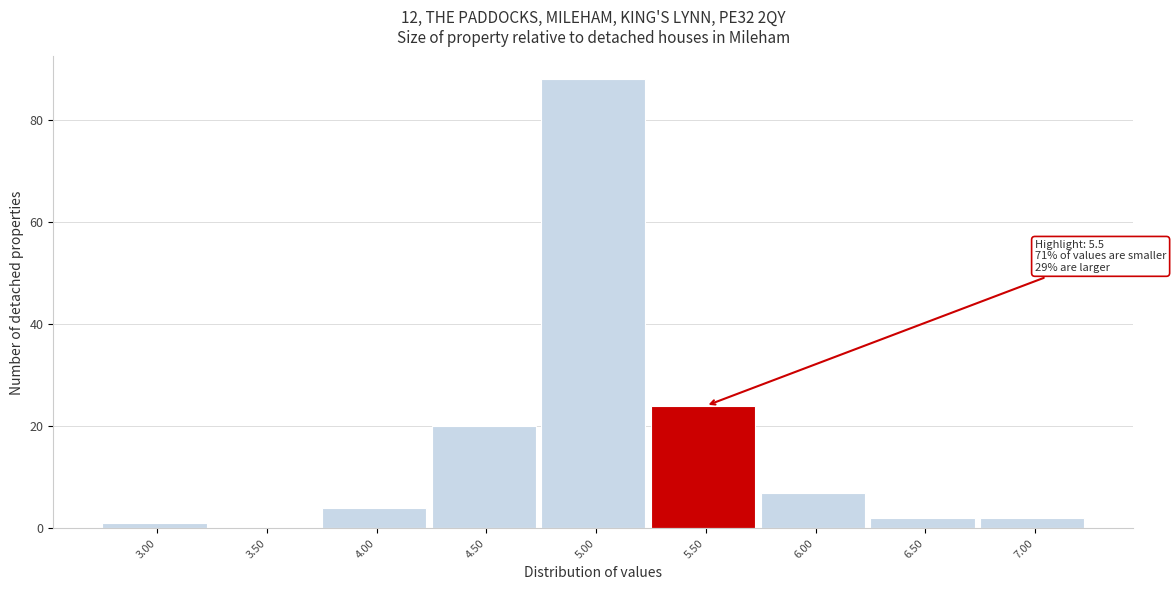

Reading left to right, what are all the values shown in this chart?

3.00=1	3.50=0	4.00=4	4.50=20	5.00=88	5.50=24	6.00=7	6.50=2	7.00=2